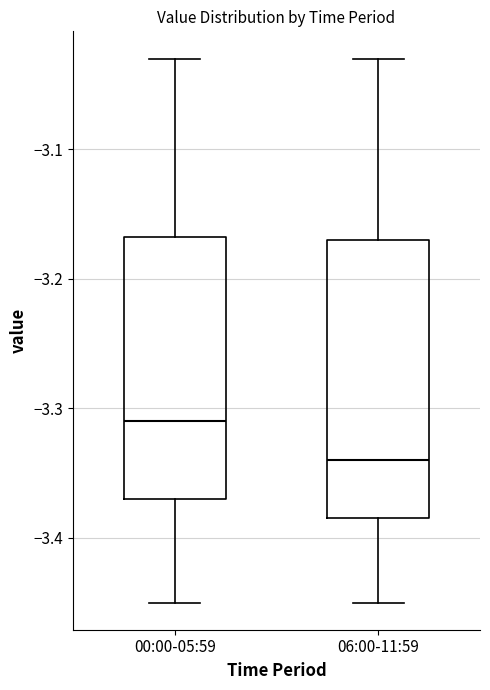

Reading left to right, transcribe this box plot: for each box, give where its median line is, the range the box spans, and where its two whiskers end, as read against the y-axis. The values are not printed on the chart, so give them approximately, as read against the axis.

00:00-05:59: median -3.31, box -3.37 to -3.17, whiskers -3.45 to -3.03
06:00-11:59: median -3.34, box -3.38 to -3.17, whiskers -3.45 to -3.03